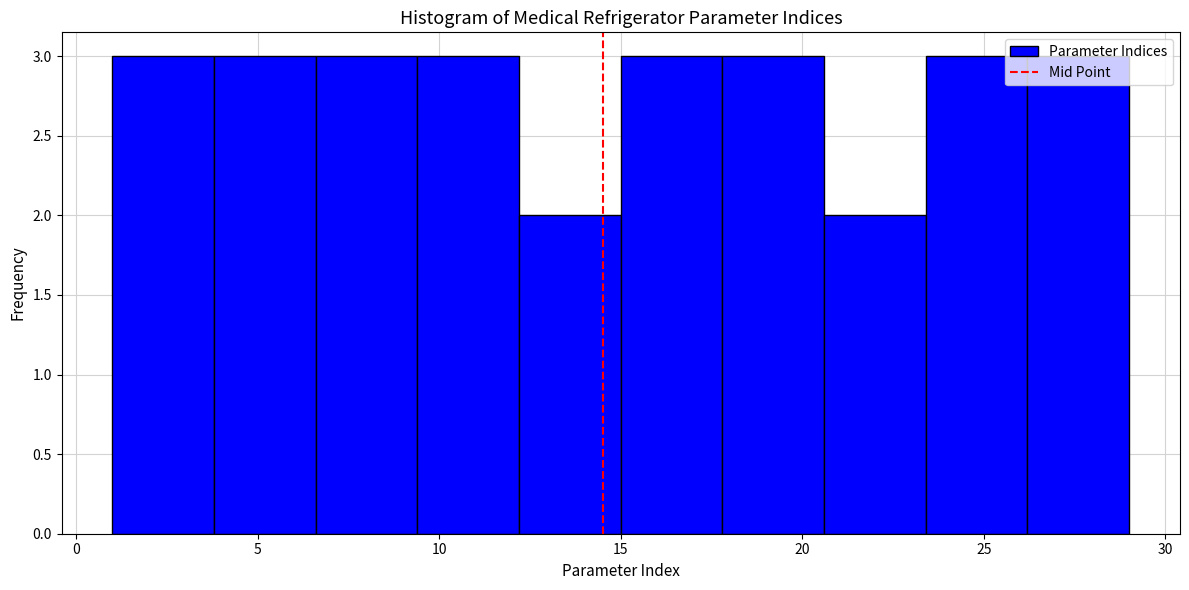

How tall is the bar that spans 3.8 to 6.6 on the x-axis? Neither the bar edges nor the heights are printed on the chart, so give them approximately, as read against the axes.

3